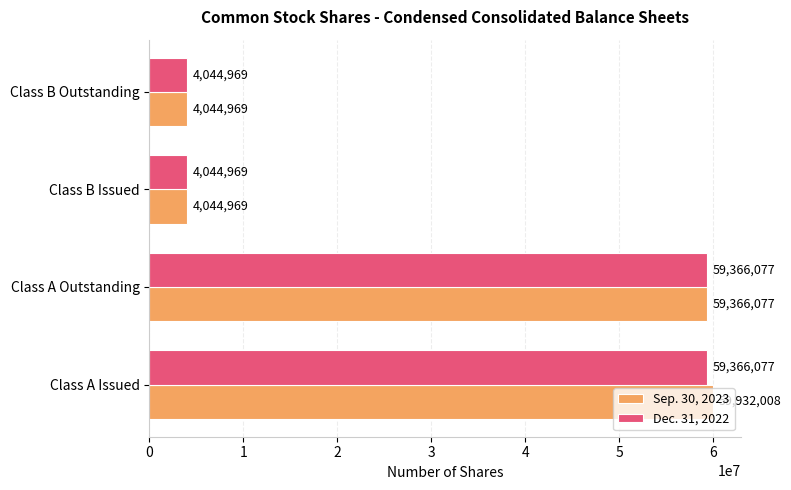

How many values in the Dec. 31, 2022 series are below 59366077?

2